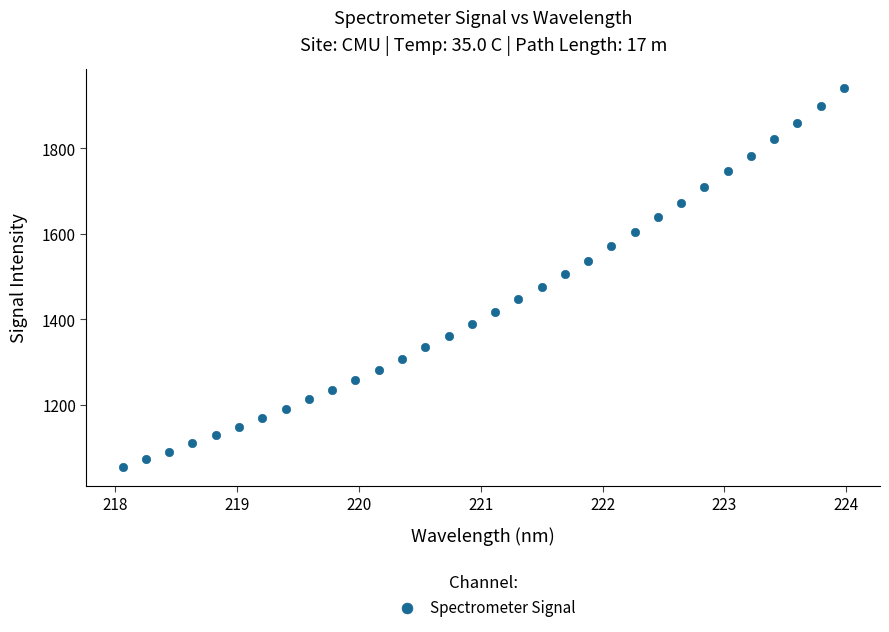

What is the range of Y values (max minus min)?

884.5